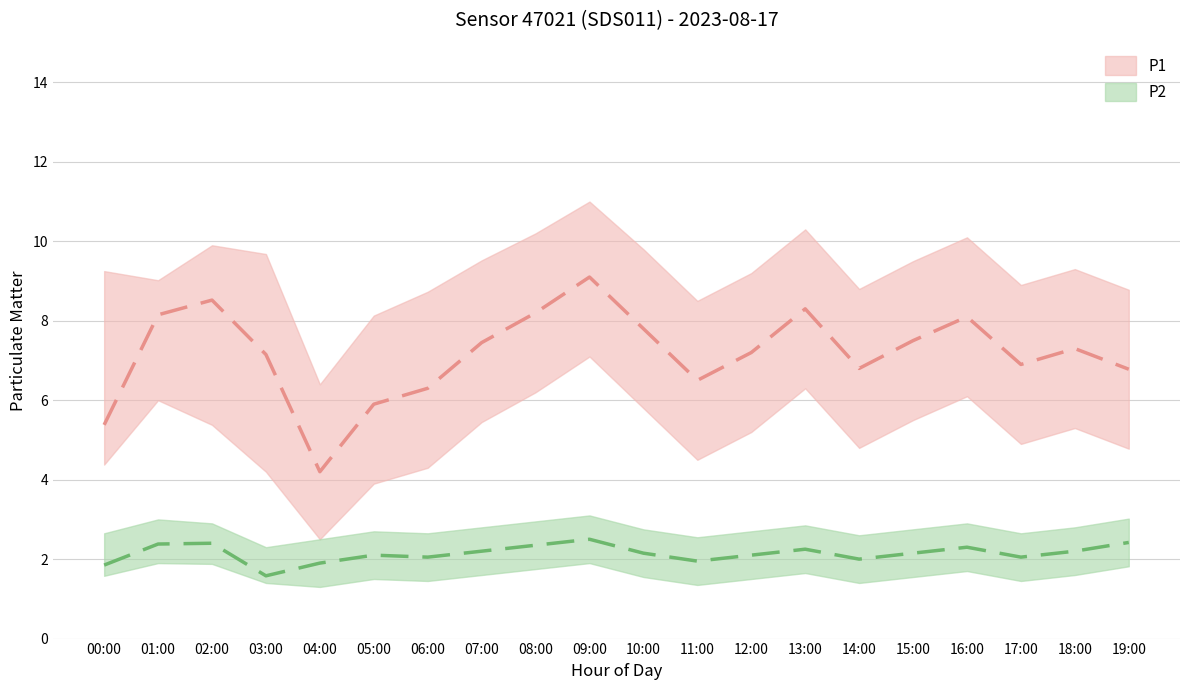

What is the difference between the maximum and second lowest values in the P1_lower series?

3.2